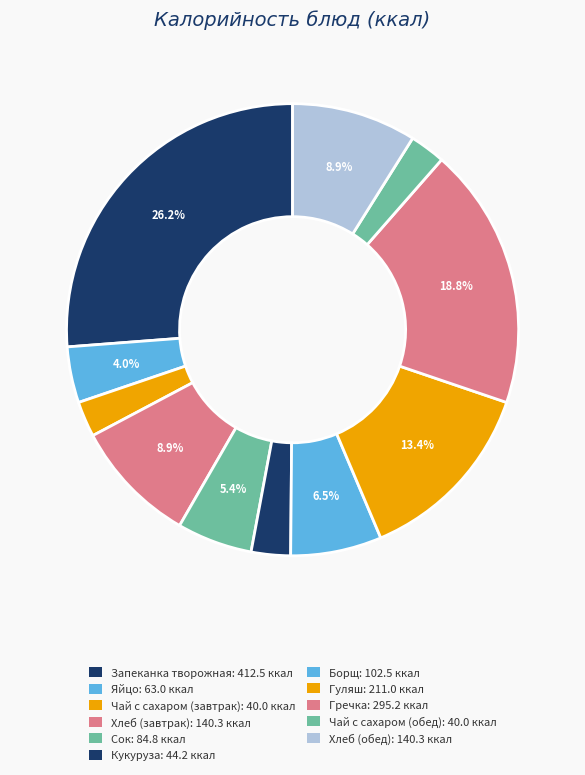

What is the largest slice in the pie chart?

Запеканка творожная